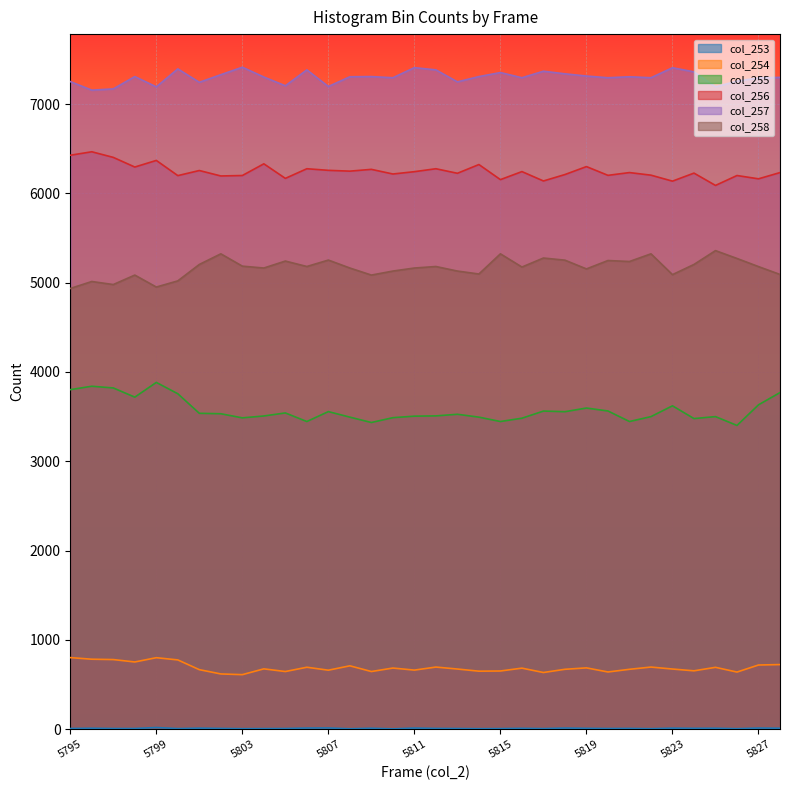

True or false: col_255 and col_253 intersect in this chart.

False